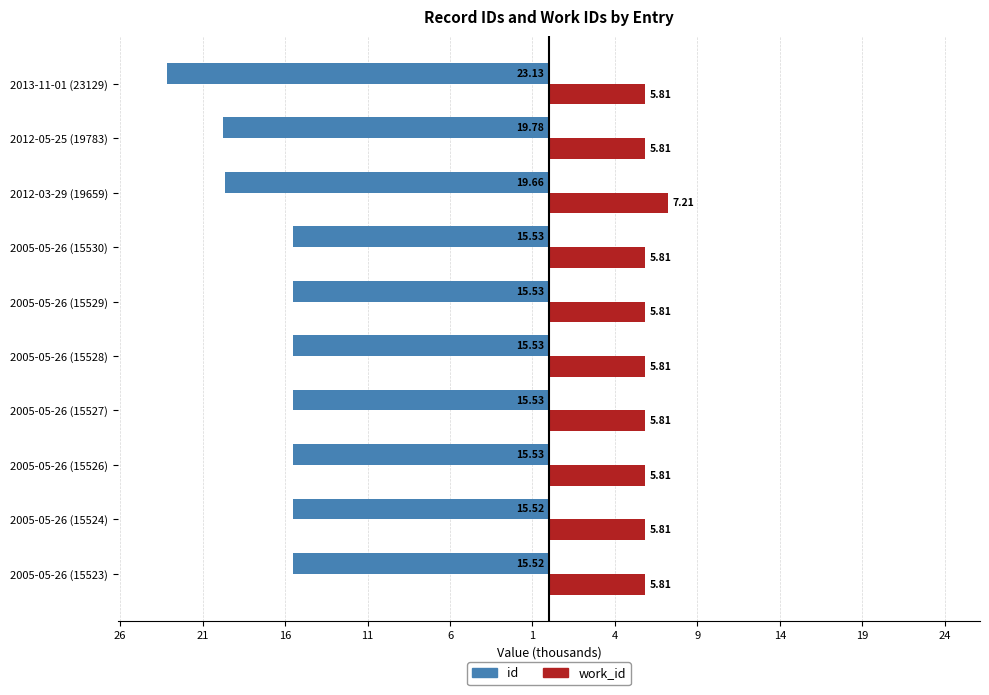

What are all the series names shown in the legend?

id, work_id